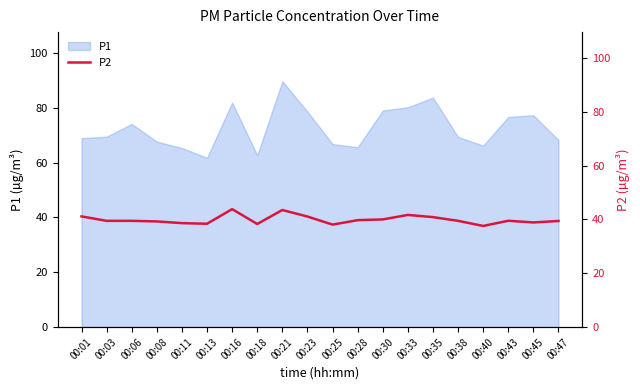

How many points are higher than both their immediate neighbors (excluding endpoints)?

4